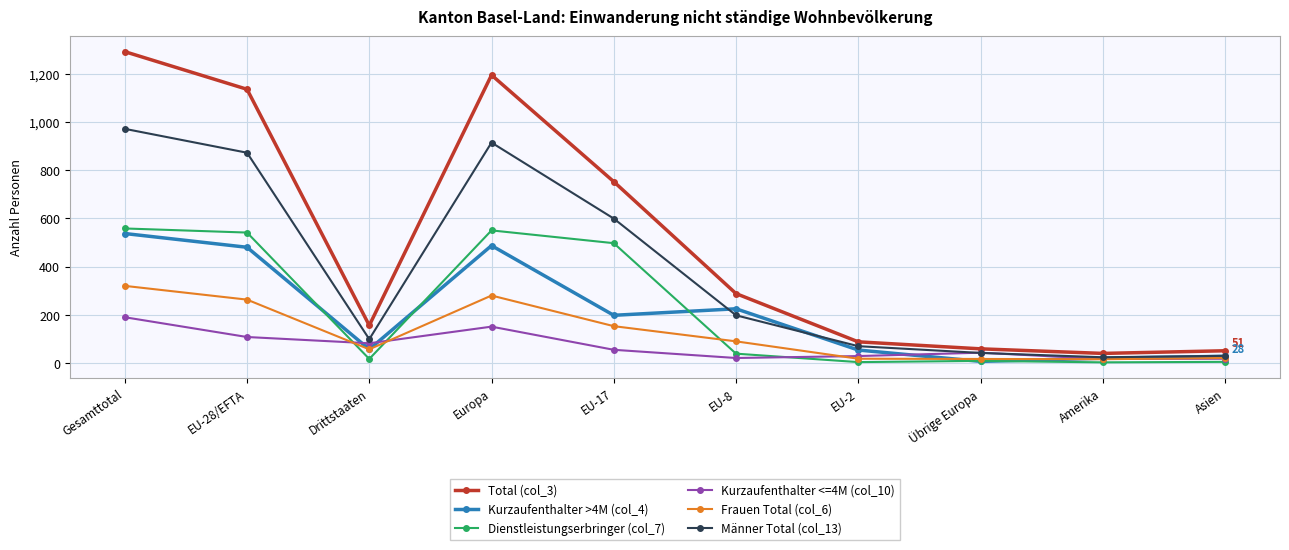

At which category is the sum across all series the highest?

Gesamttotal